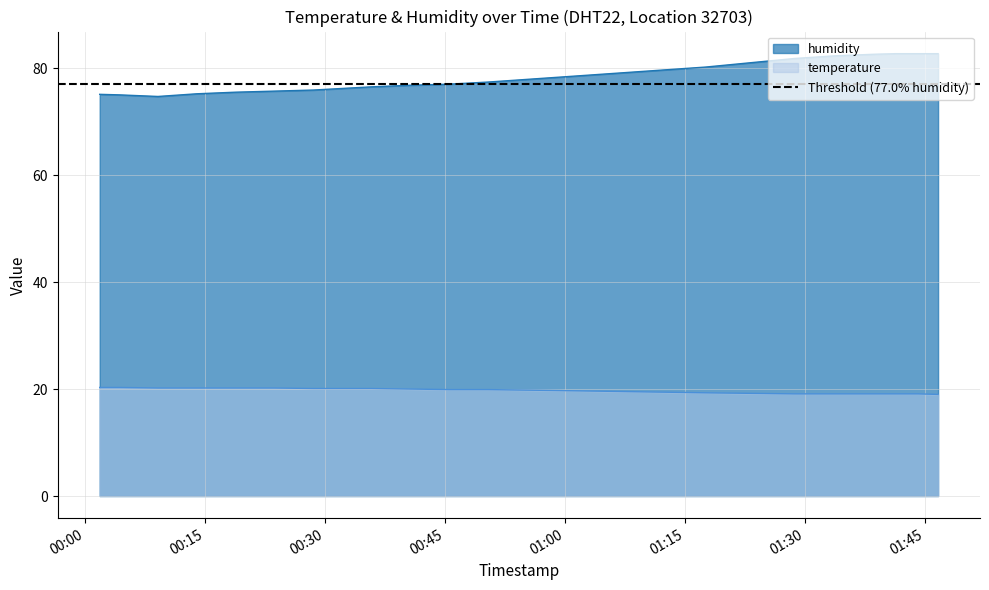

How many lines are shown in the chart?

2